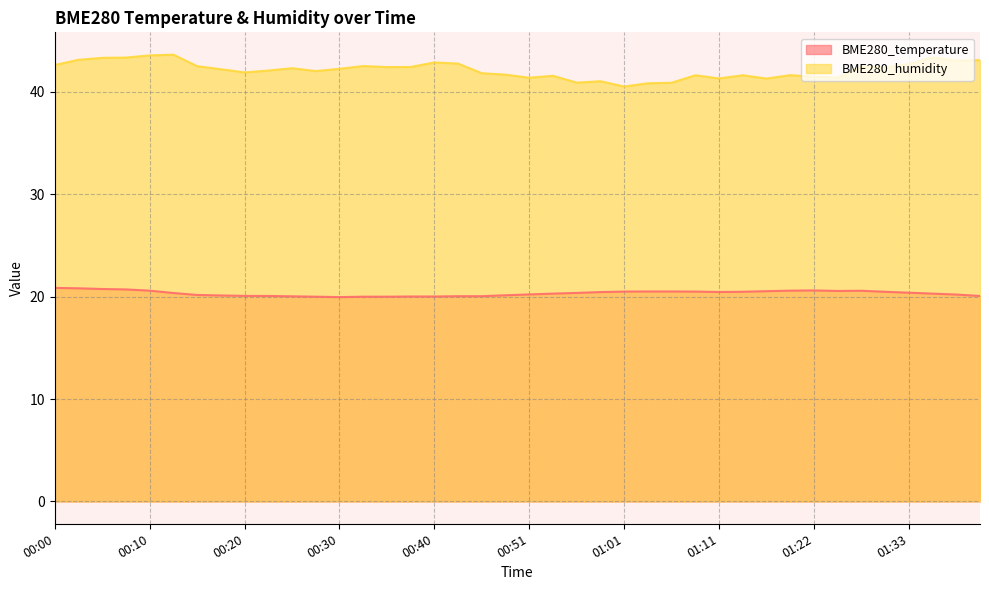

How many data points in BME280_humidity are above 42?

23